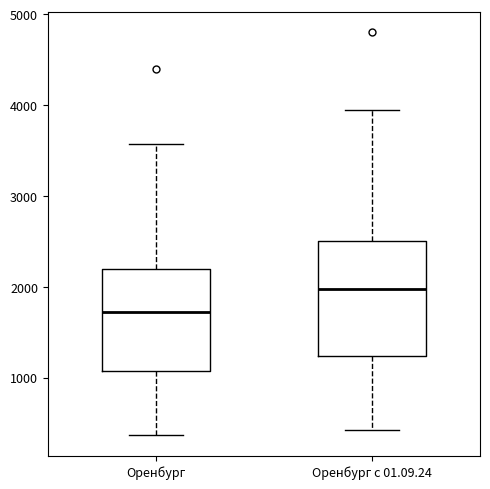

Which box has the highest median line?

Оренбург с 01.09.24